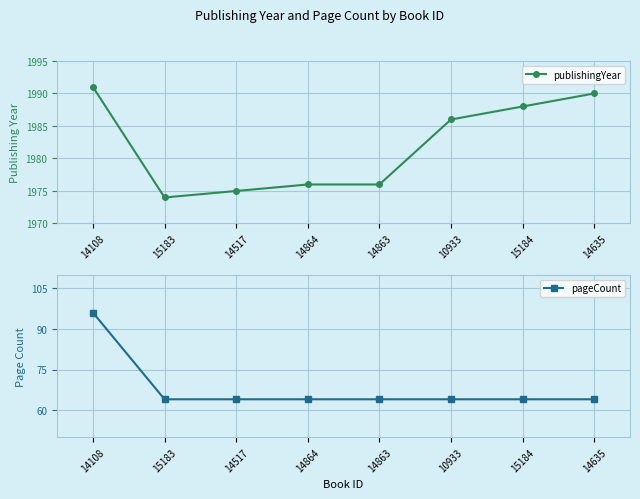

Which category has the highest value across all series?

14108